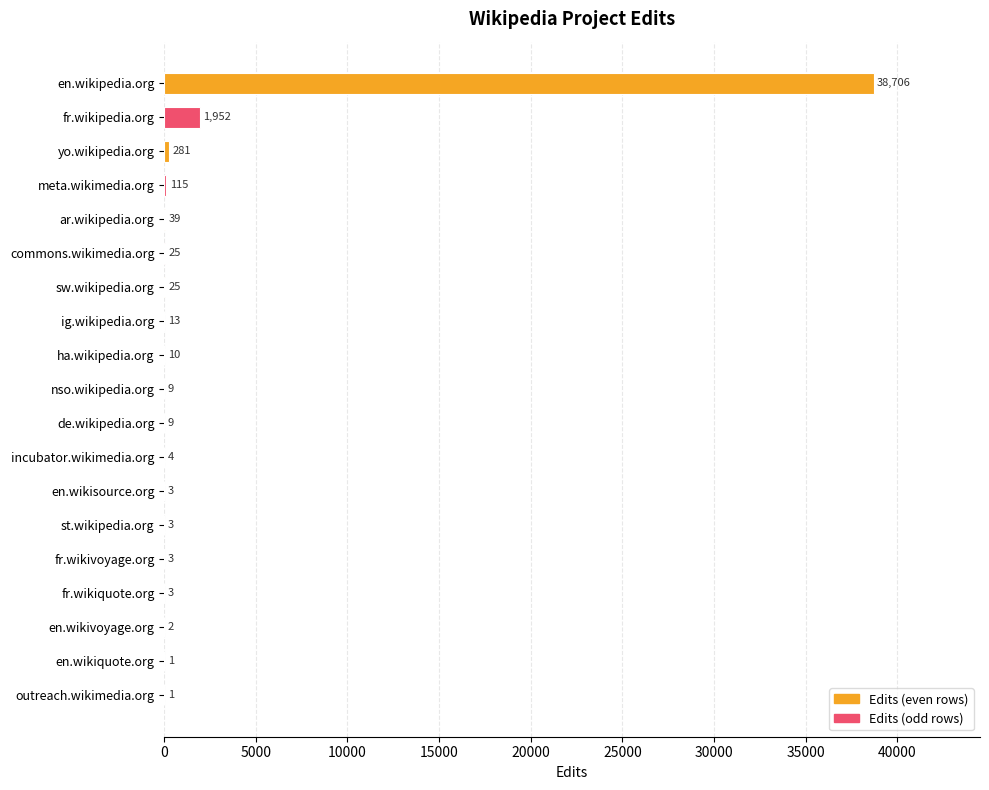

How many distinct data groups are displayed?

1